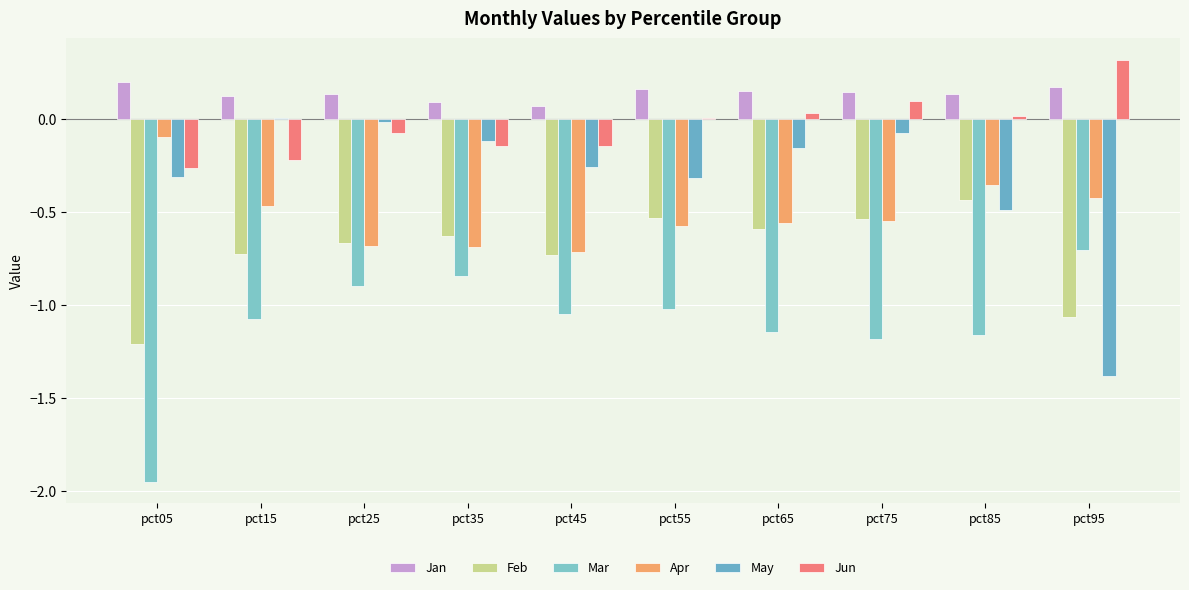

What are all the series names shown in the legend?

Jan, Feb, Mar, Apr, May, Jun